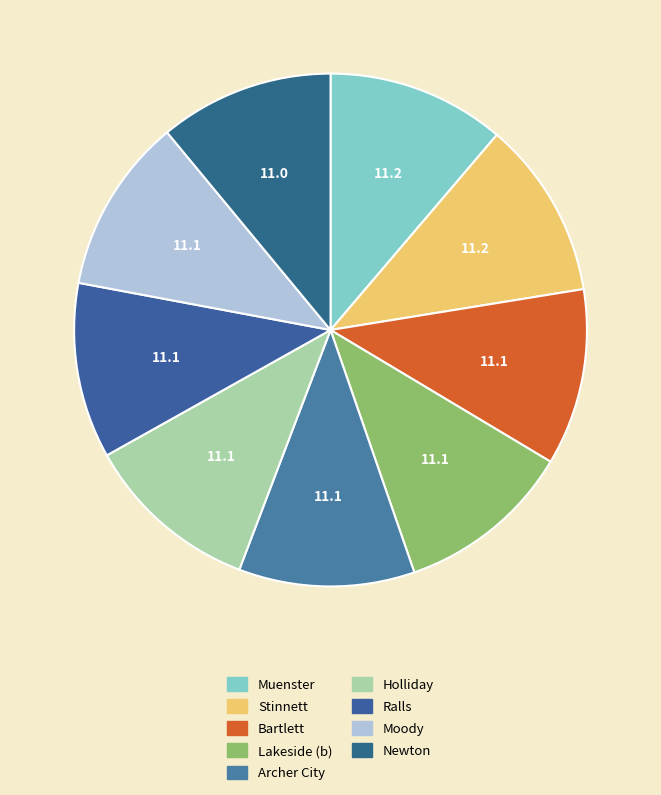

How many slices are in this pie chart?

9